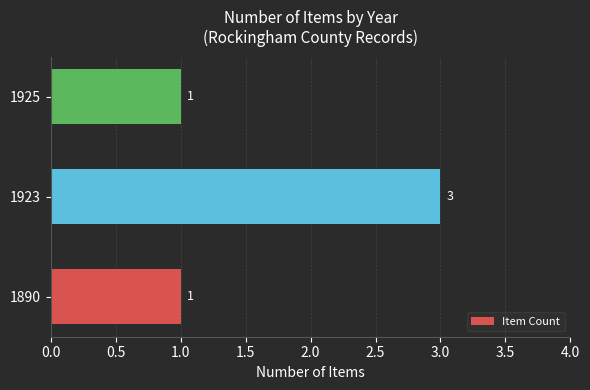

The chart shows a value of 1 at 1890. True or false?

True